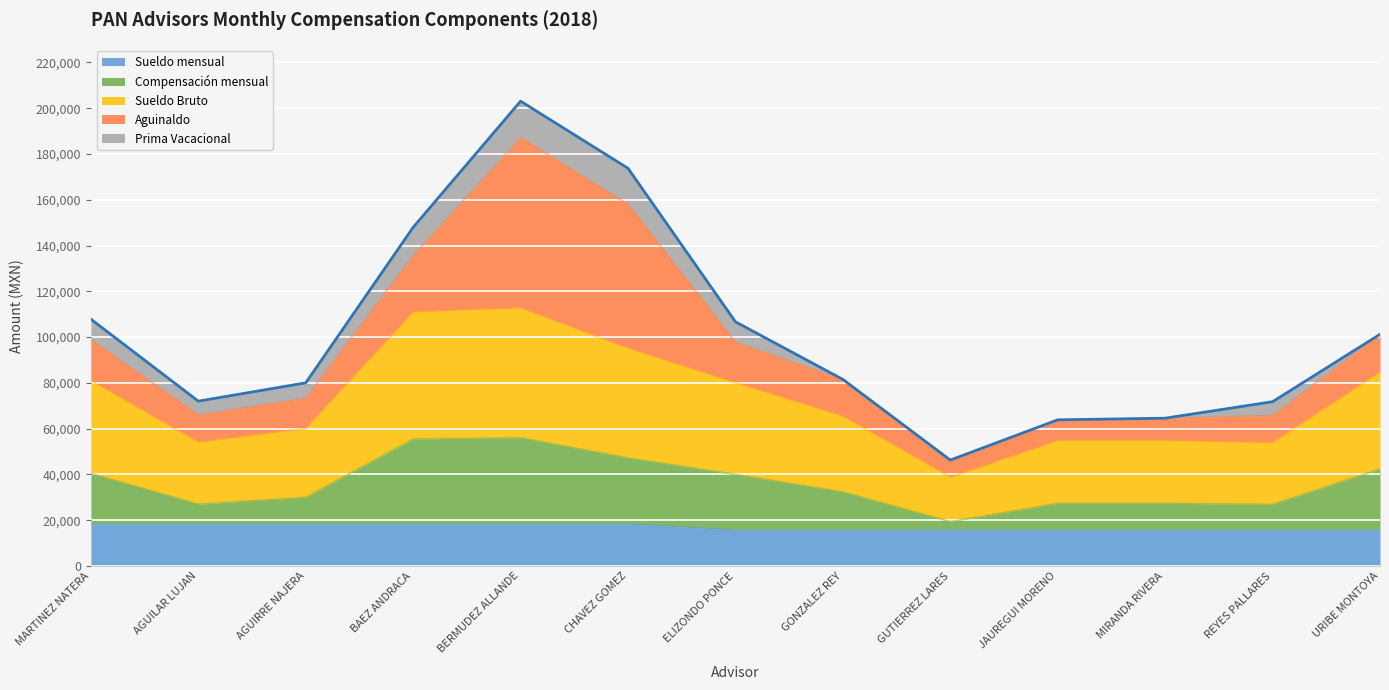

What is the total value across all series at URIBE MONTOYA?

101205.2